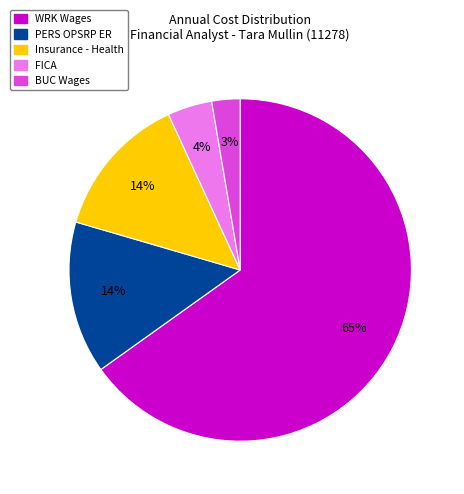

Does any single category account for the majority?

Yes